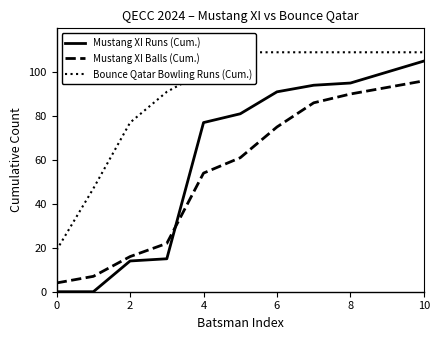

Is the value of Mustang XI Balls (Cum.) at 4 greater than the value of Mustang XI Runs (Cum.) at 2?

Yes